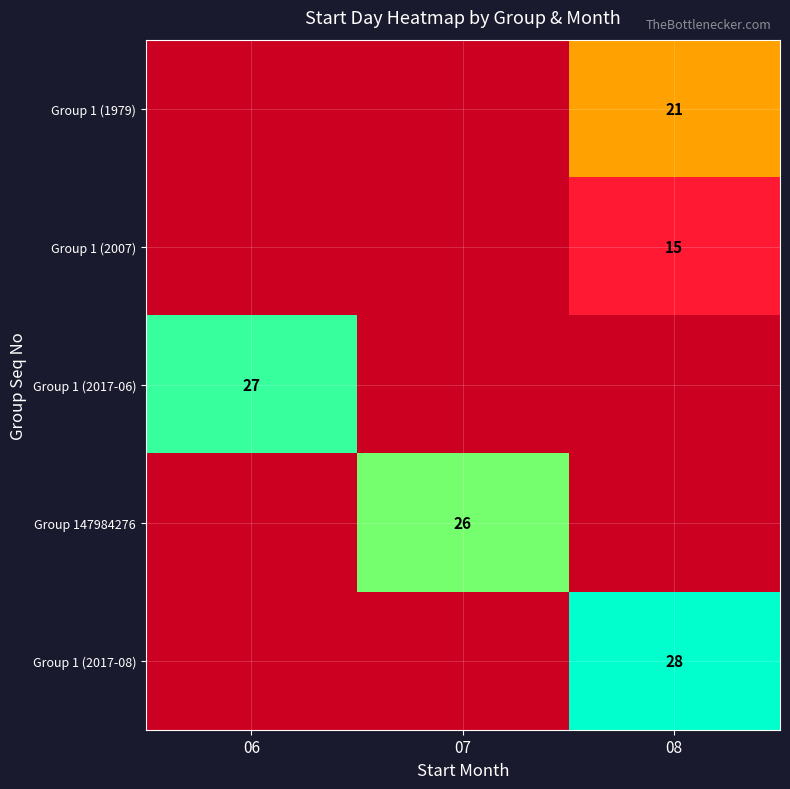

Which label corresponds to the smallest value in the chart?

08